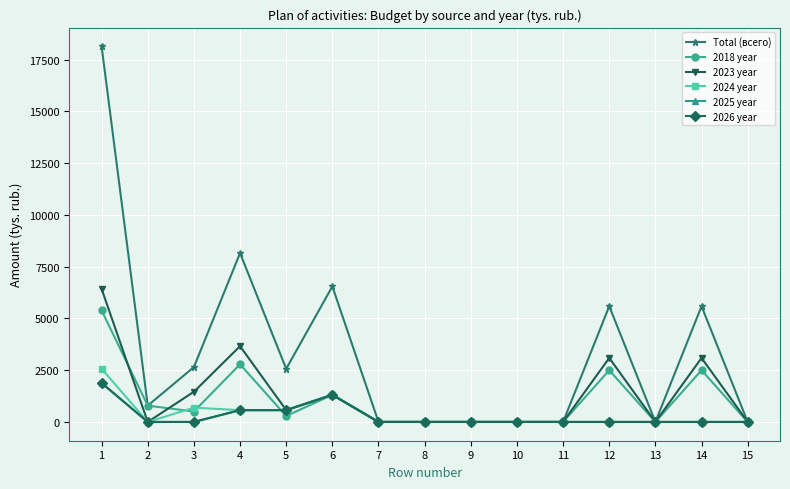

Does the chart have visible grid lines?

Yes